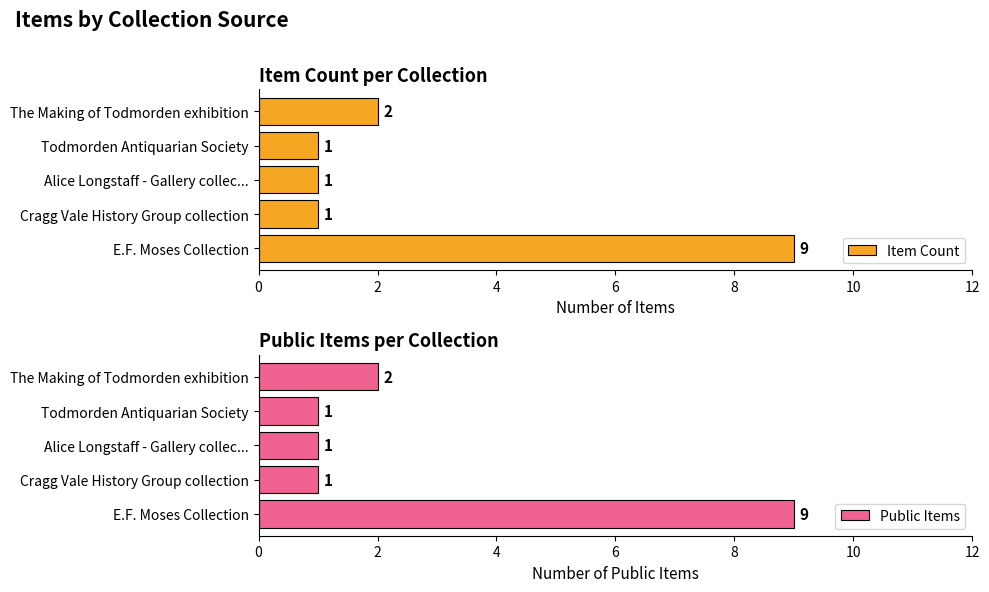

How many Item Count values are between 1 and 2?

4